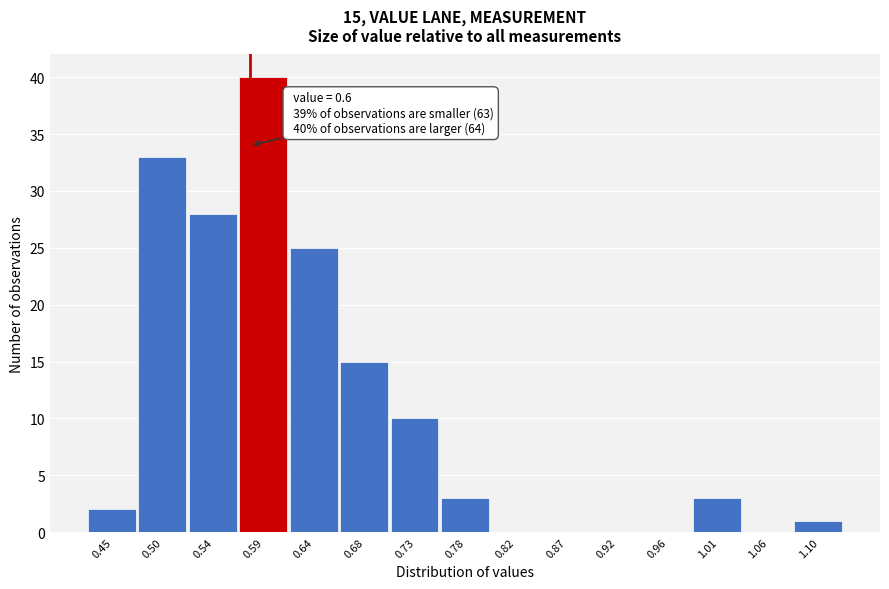

Reading left to right, what are all the values shown in this chart?

0.45=2	0.50=33	0.54=28	0.59=40	0.64=25	0.68=15	0.73=10	0.78=3	0.82=0	0.87=0	0.92=0	0.96=0	1.01=3	1.06=0	1.10=1